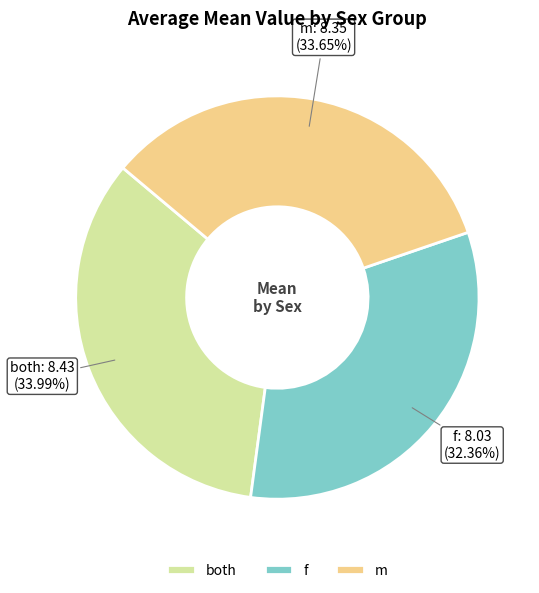

To the nearest percent, what portion does m represent?

34%